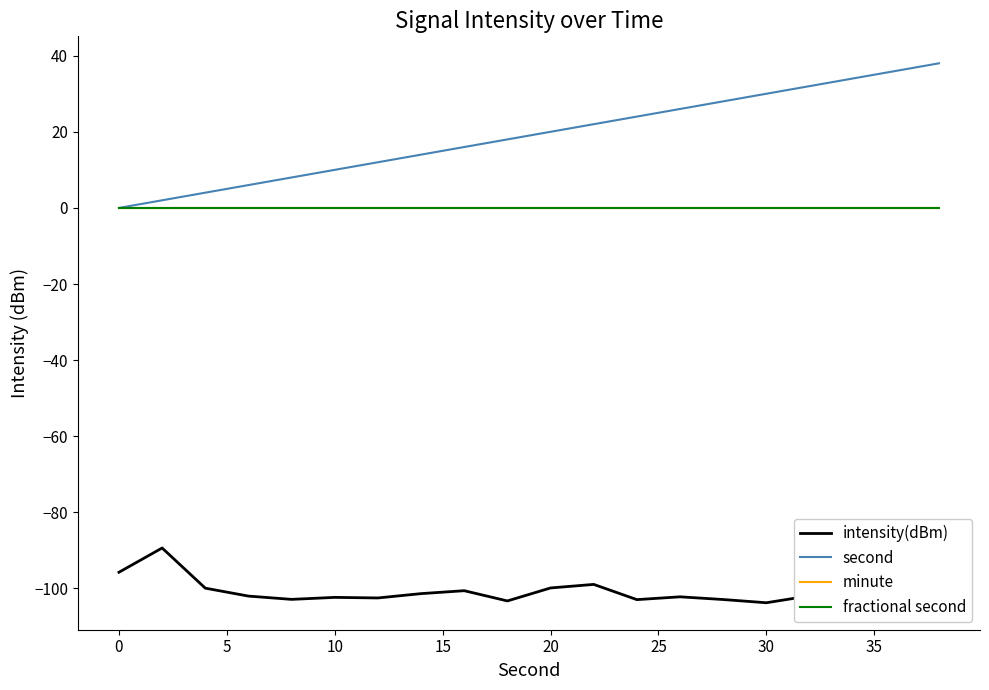

What is the value of the intensity(dBm) point at the 5th from the left?

-102.9